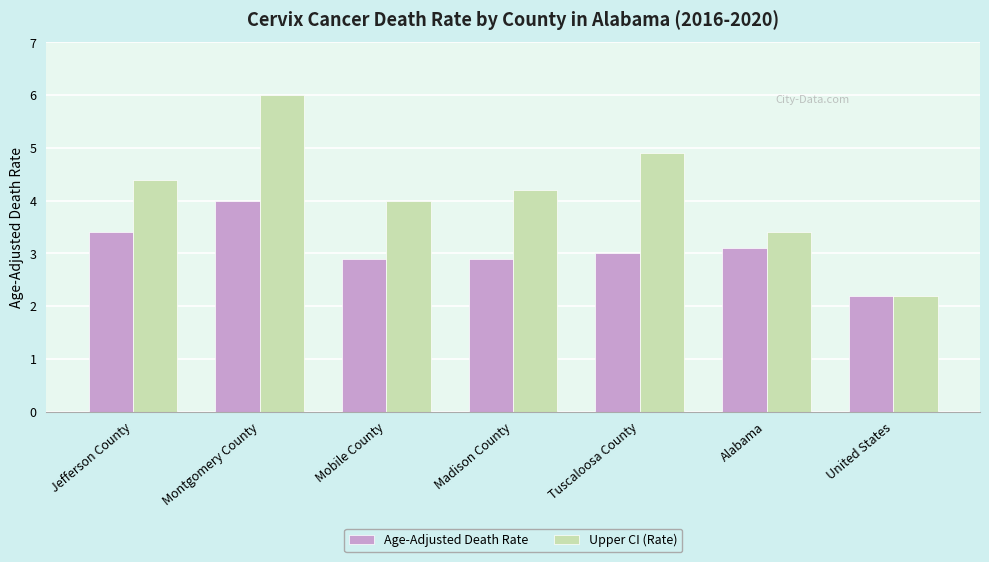

Which category has the lowest value in the Upper CI (Rate) series?

United States